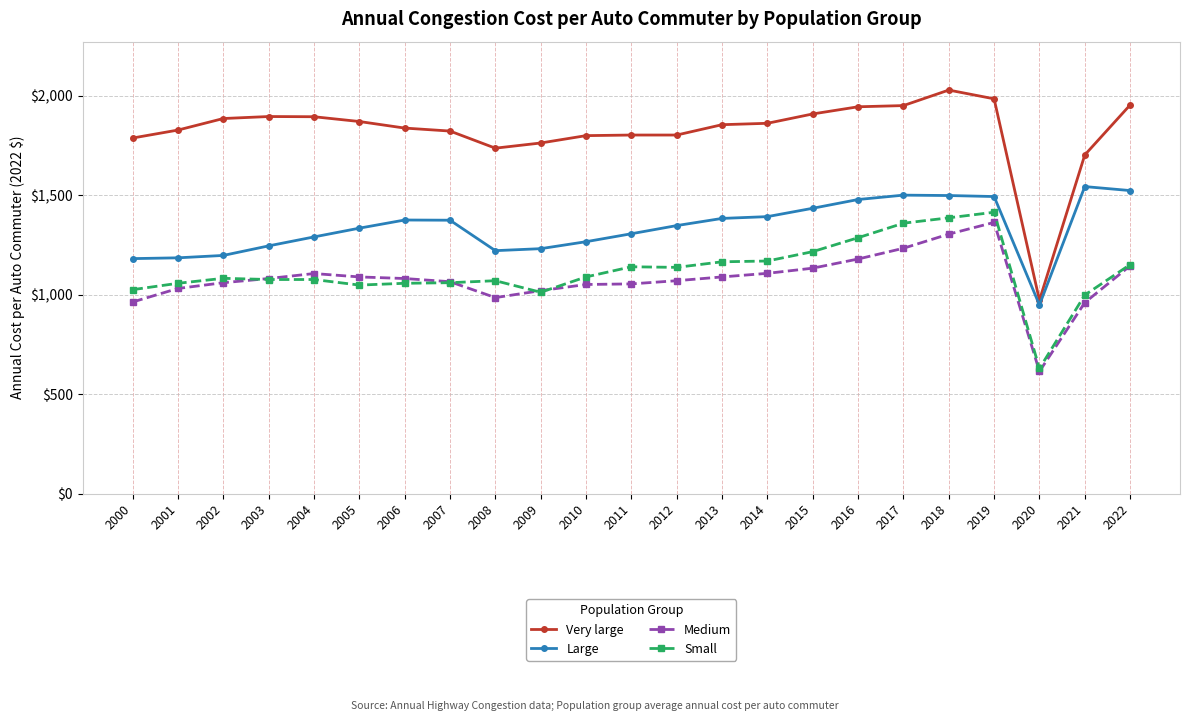

What is the maximum value shown in the chart?

2028